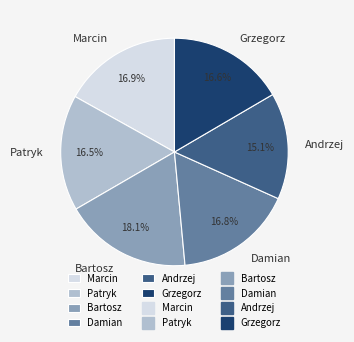

To the nearest percent, what portion does Grzegorz represent?

17%